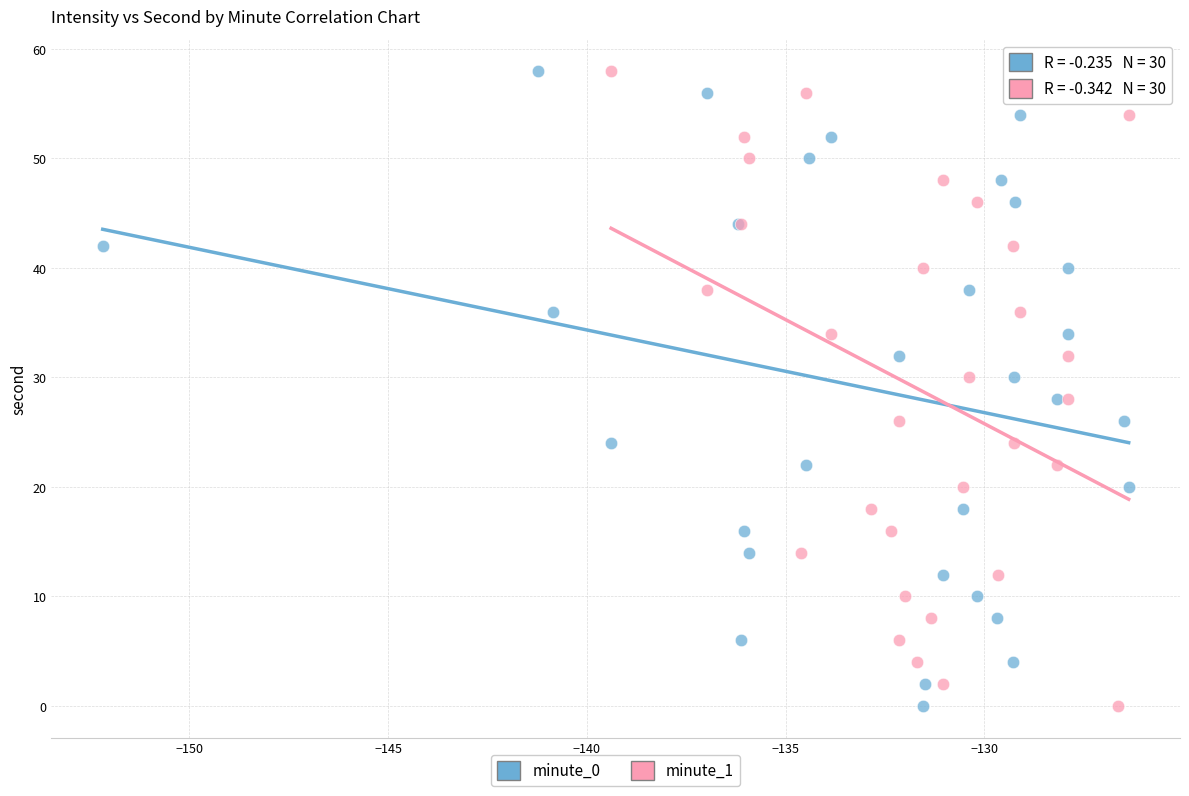

What are all the series names shown in the legend?

minute_0, minute_1